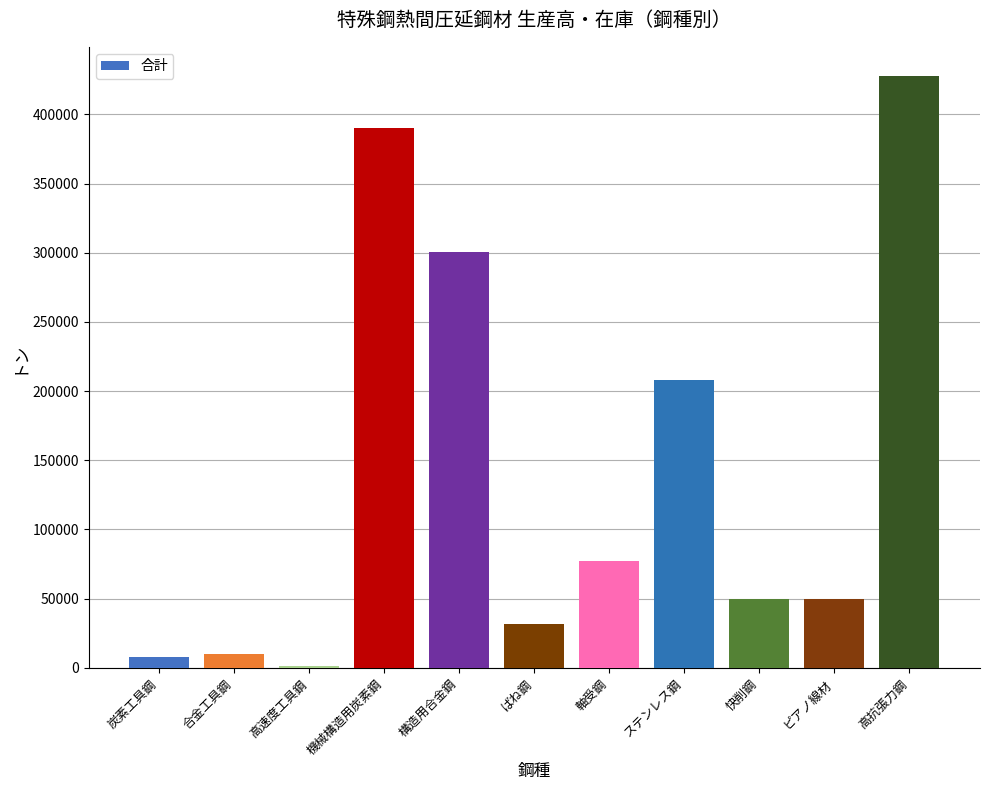

What is the sum of the values at 機械構造用炭素鋼 and 高速度工具鋼?

391696